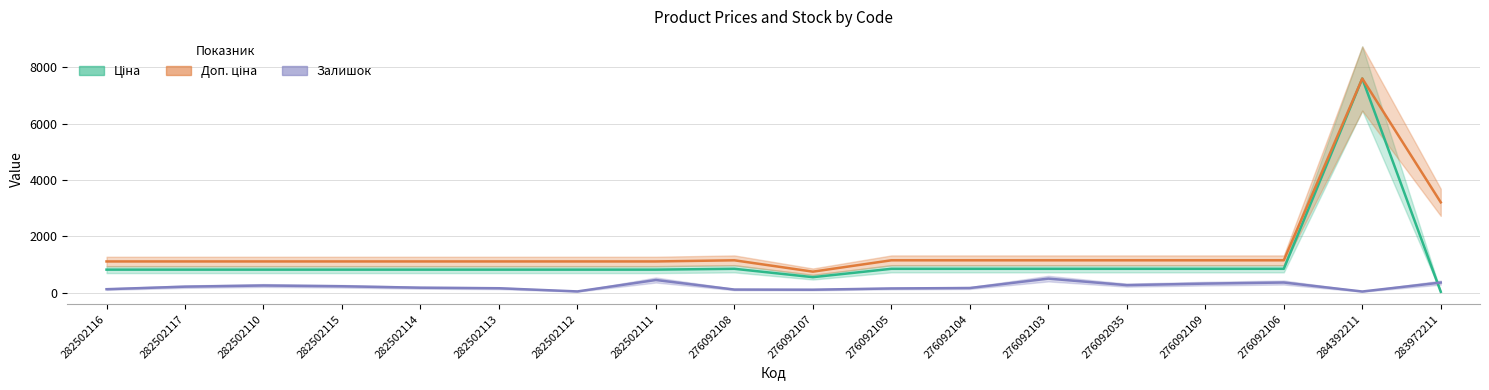

At which label does Ціна first exceed 818?

282502116